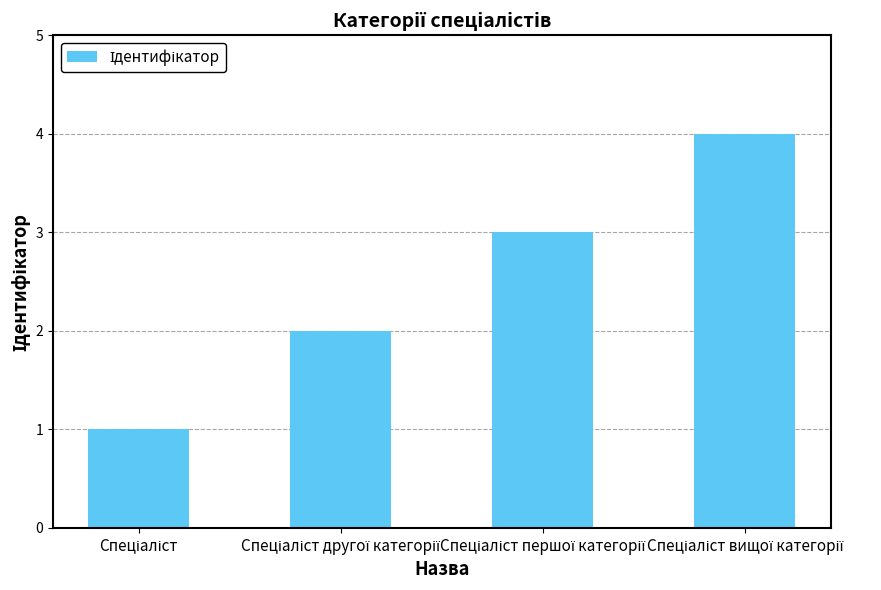

What is the minimum value shown in the chart?

1